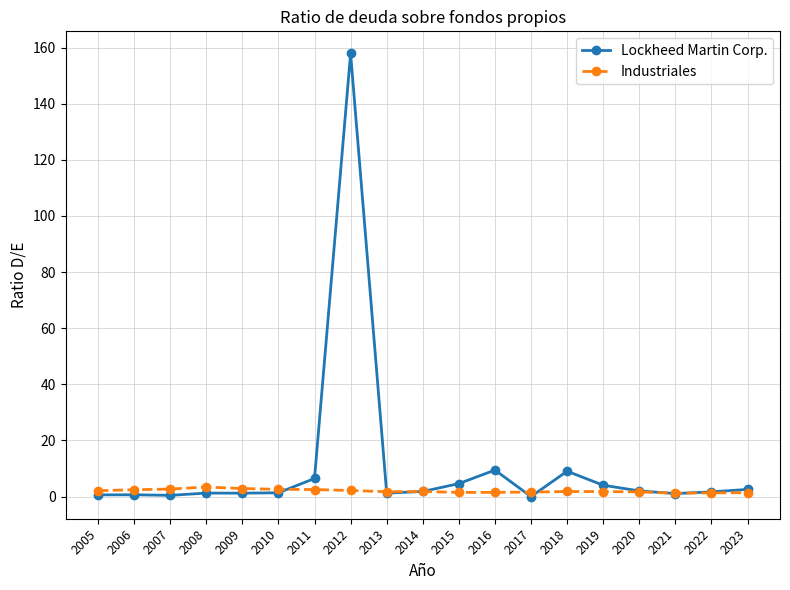

True or false: Lockheed Martin Corp. has more than 1 interior local peaks.

True